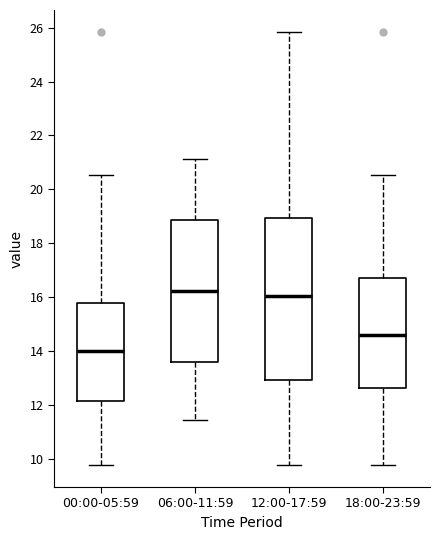

Which box is the tallest, from its lower edge to its upper edge?

12:00-17:59